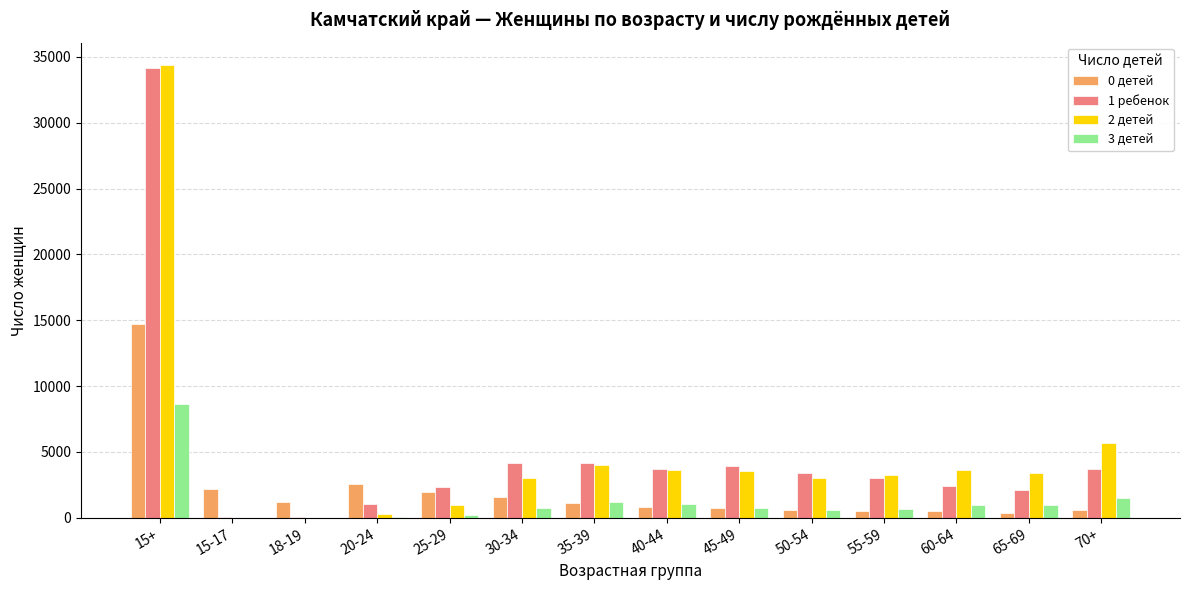

At which label does 2 детей first exceed 3376?

15+